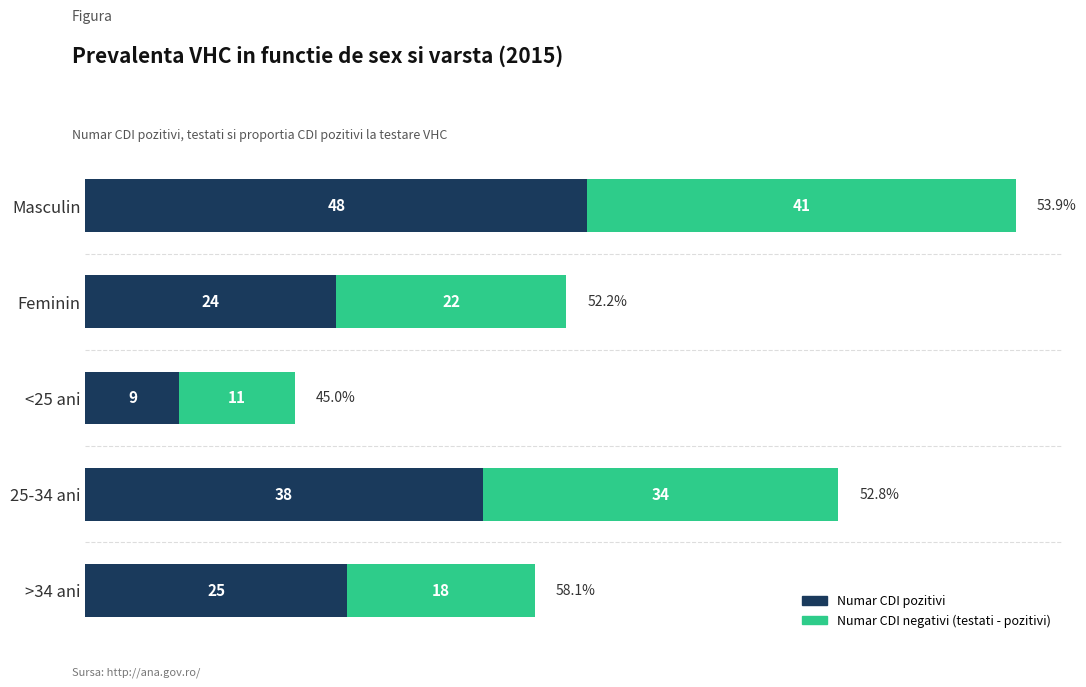

At which category is the sum across all series the highest?

Masculin